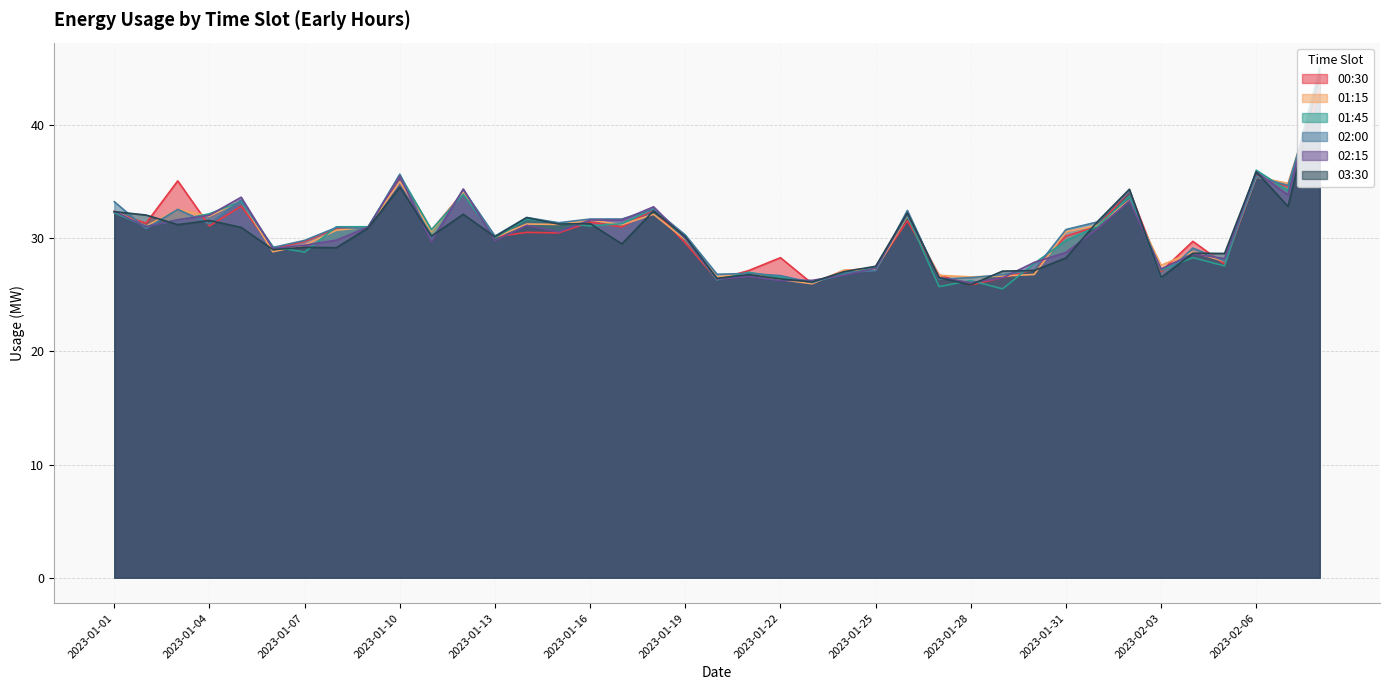

What is the spread (max minus min) of values at 2023-01-08?

1.9